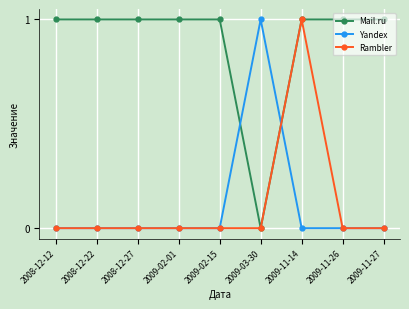

How many values in Mail.ru are above zero?

8